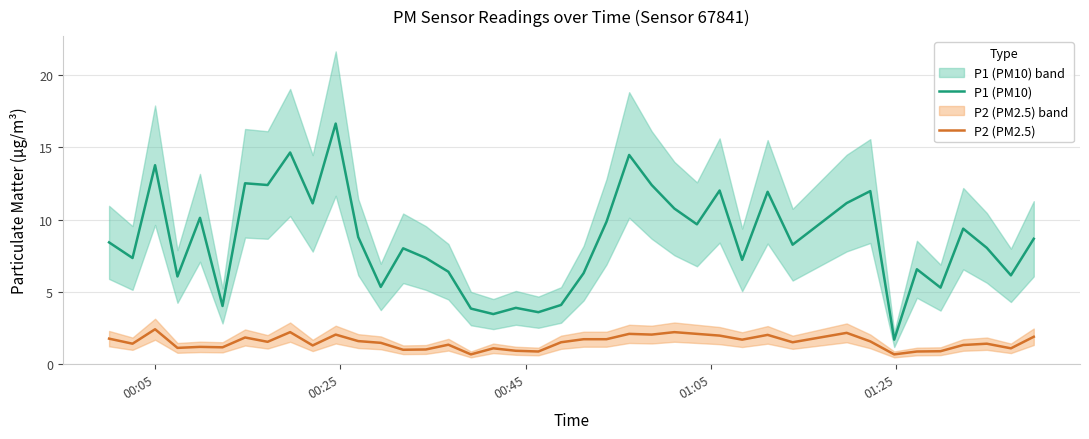

True or false: P2 (PM2.5) and P1 (PM10) cross at least once.

False